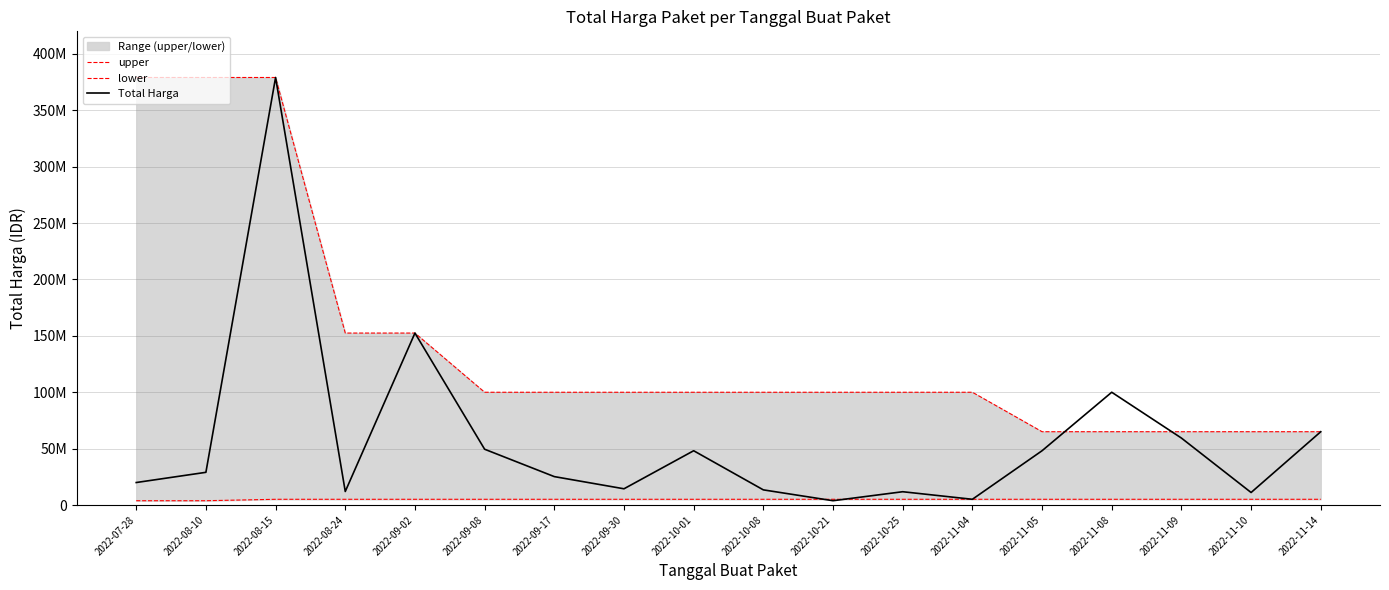

What is the value of the lower point at the 10th from the left?

5093000